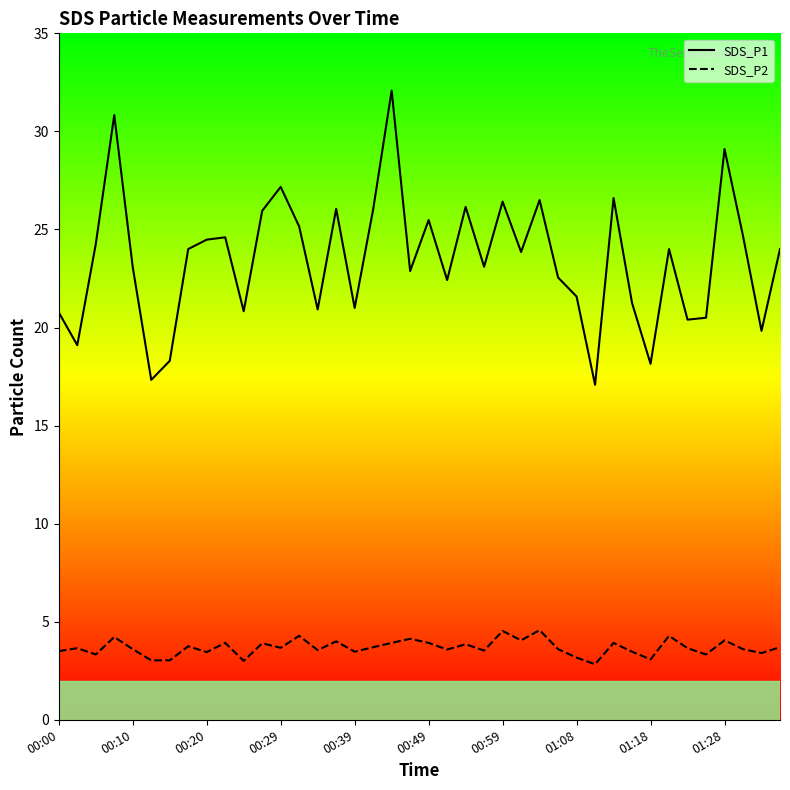

Rank the series by their maximum value, from highest to lowest.

SDS_P1, SDS_P2